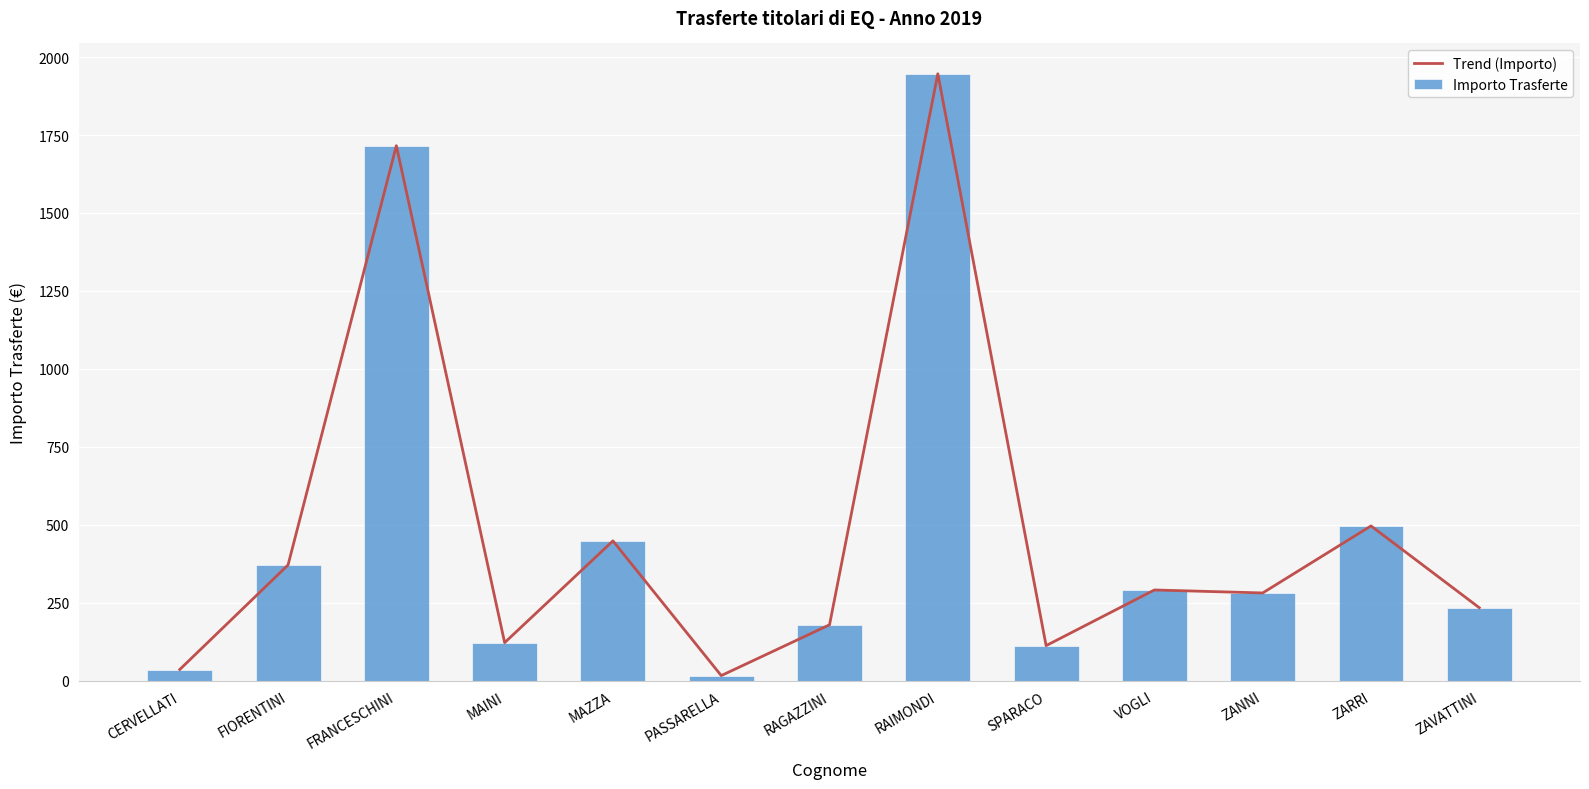

What is the value of the Trend (Importo) bar at the 11th from the left?

281.0